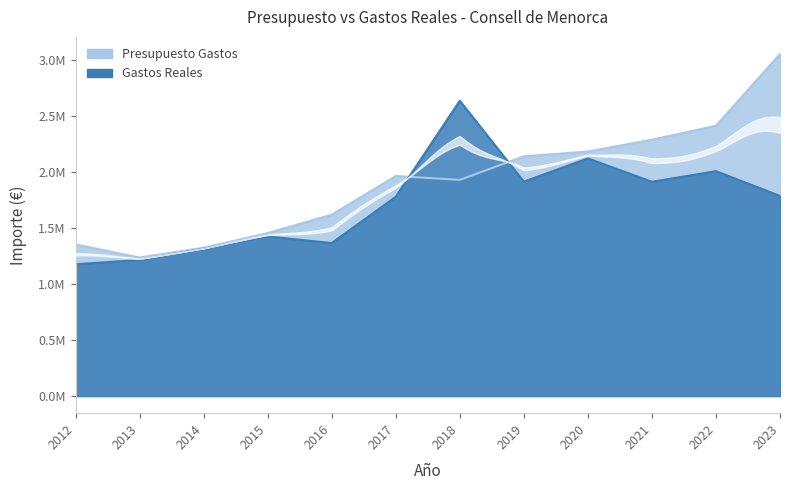

True or false: Gastos Reales and Presupuesto Gastos intersect in this chart.

True